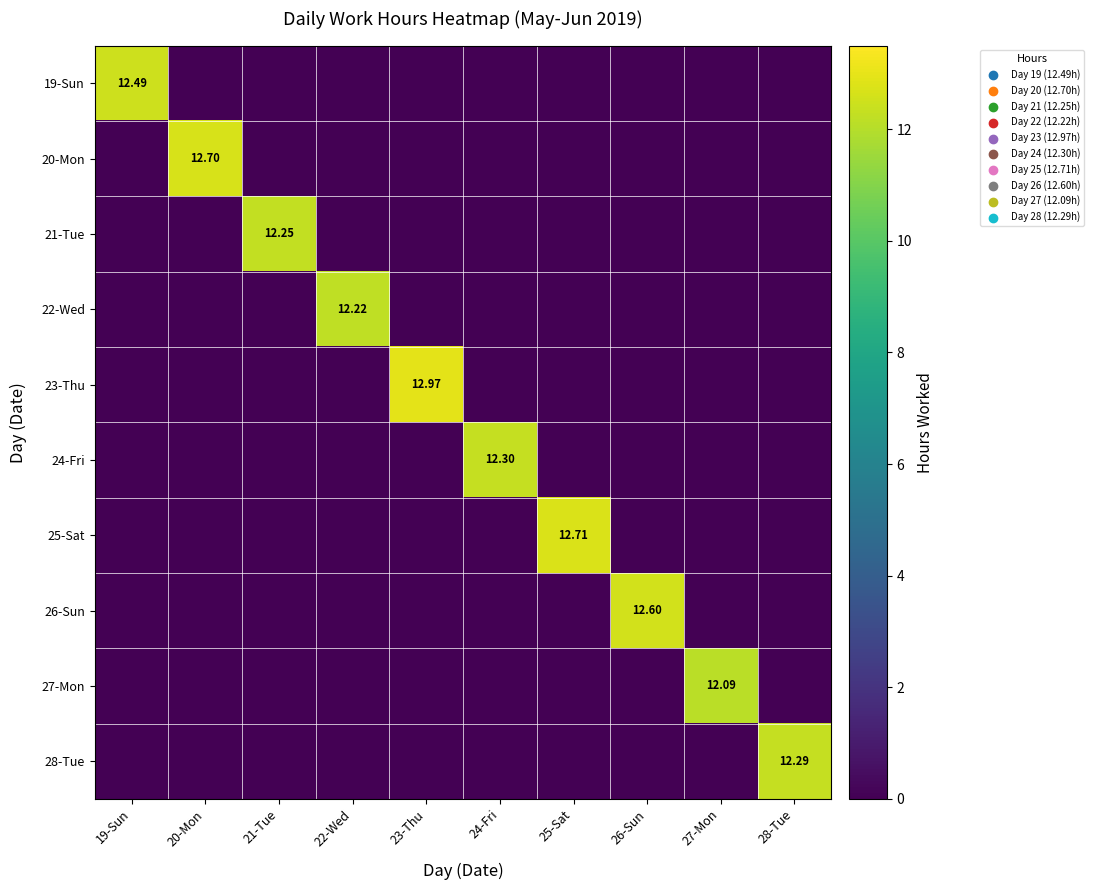

List the series in order of their peak value, highest first.

23-Thu, 25-Sat, 20-Mon, 26-Sun, 19-Sun, 24-Fri, 28-Tue, 21-Tue, 22-Wed, 27-Mon